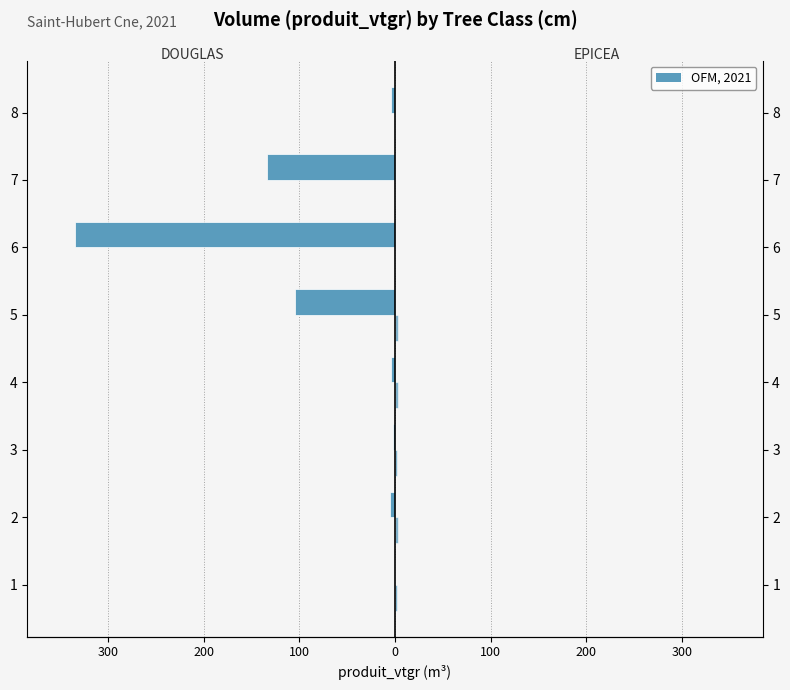

What is the average value of the EPICEA series?

1.6